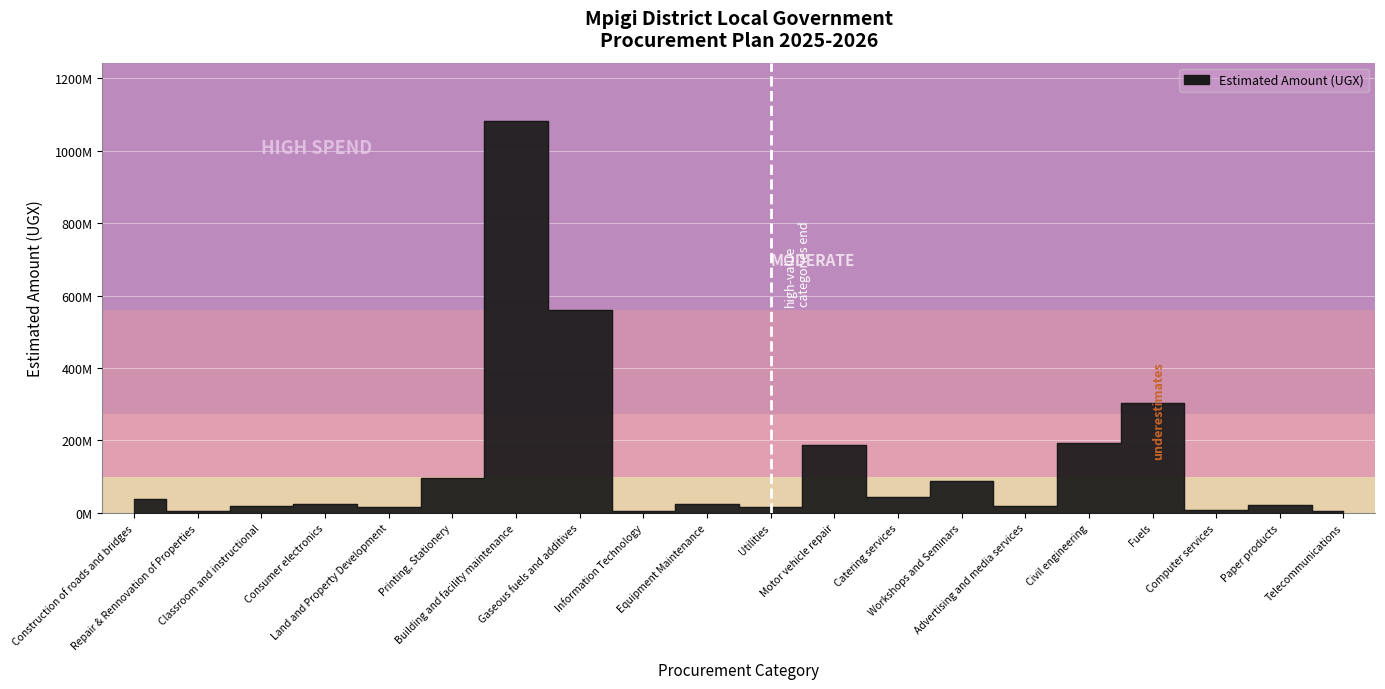

What is the minimum value shown in the chart?

4500000